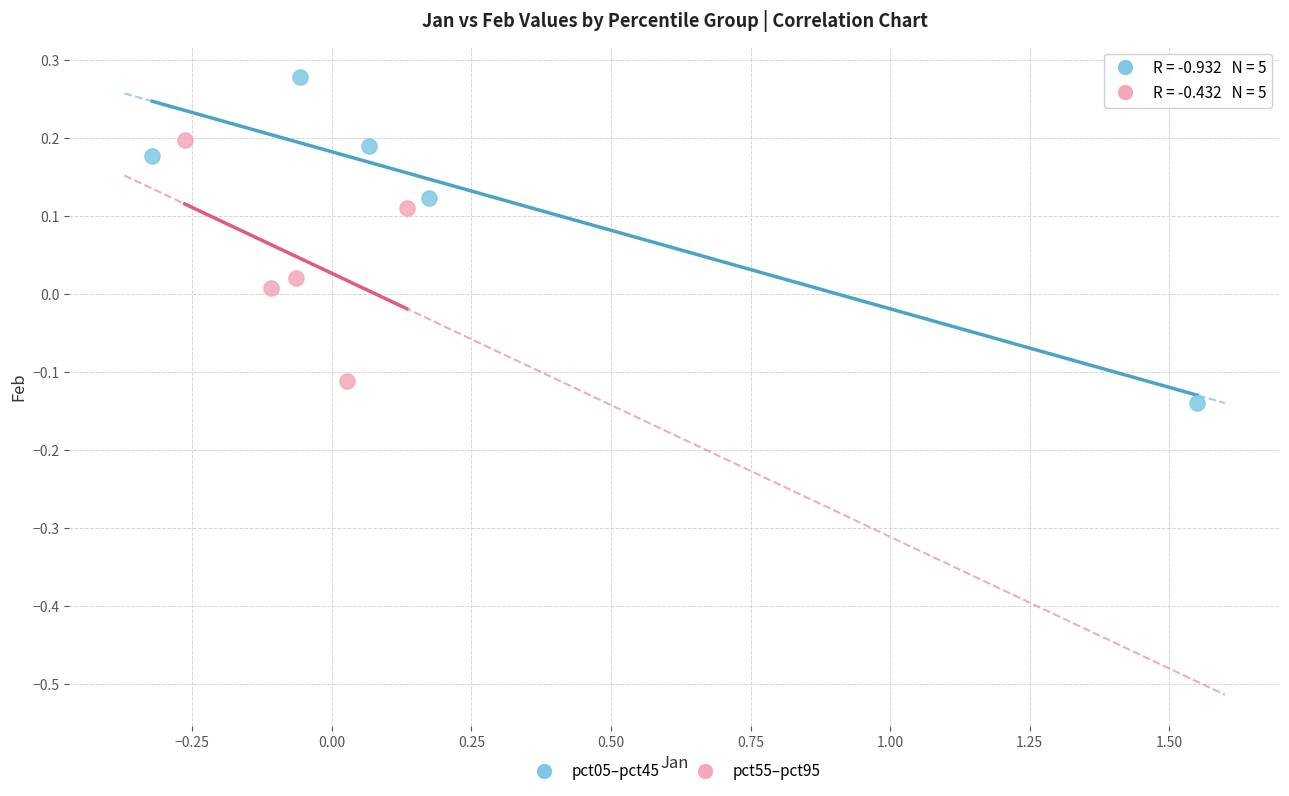

Which series has the largest Y range (max minus min)?

pct05–pct45